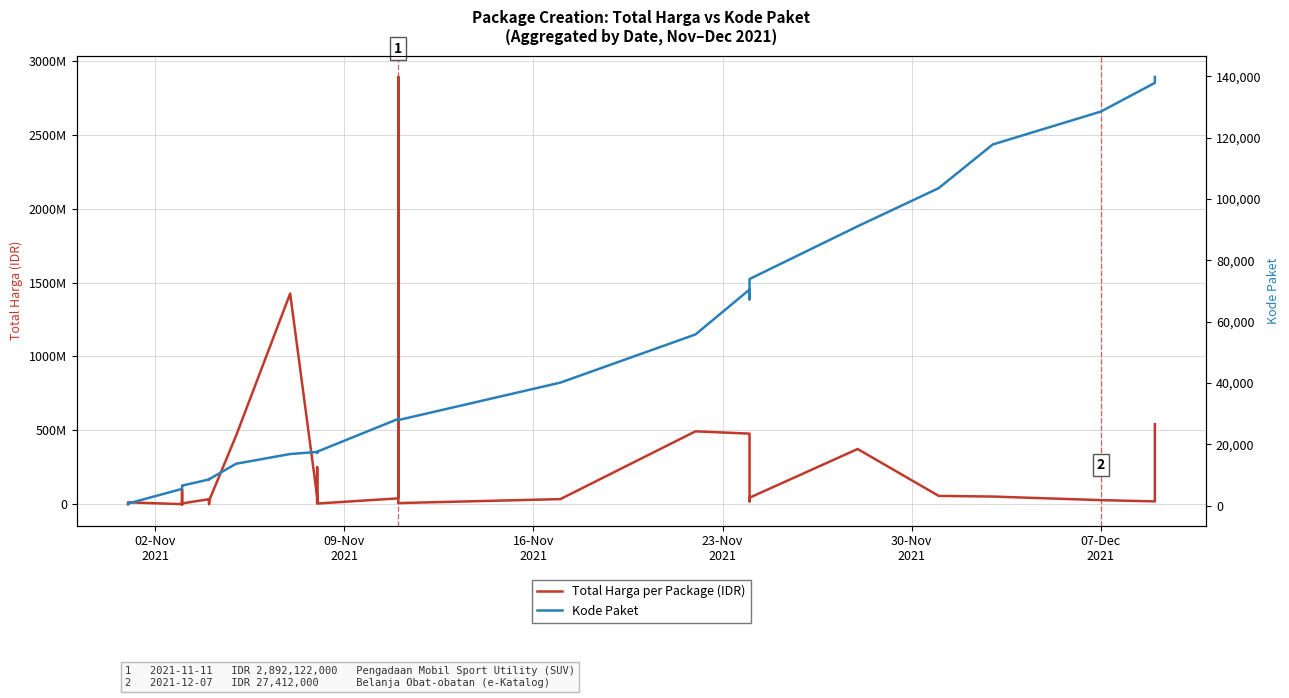

What are all the series names shown in the legend?

Total Harga per Package (IDR), Kode Paket